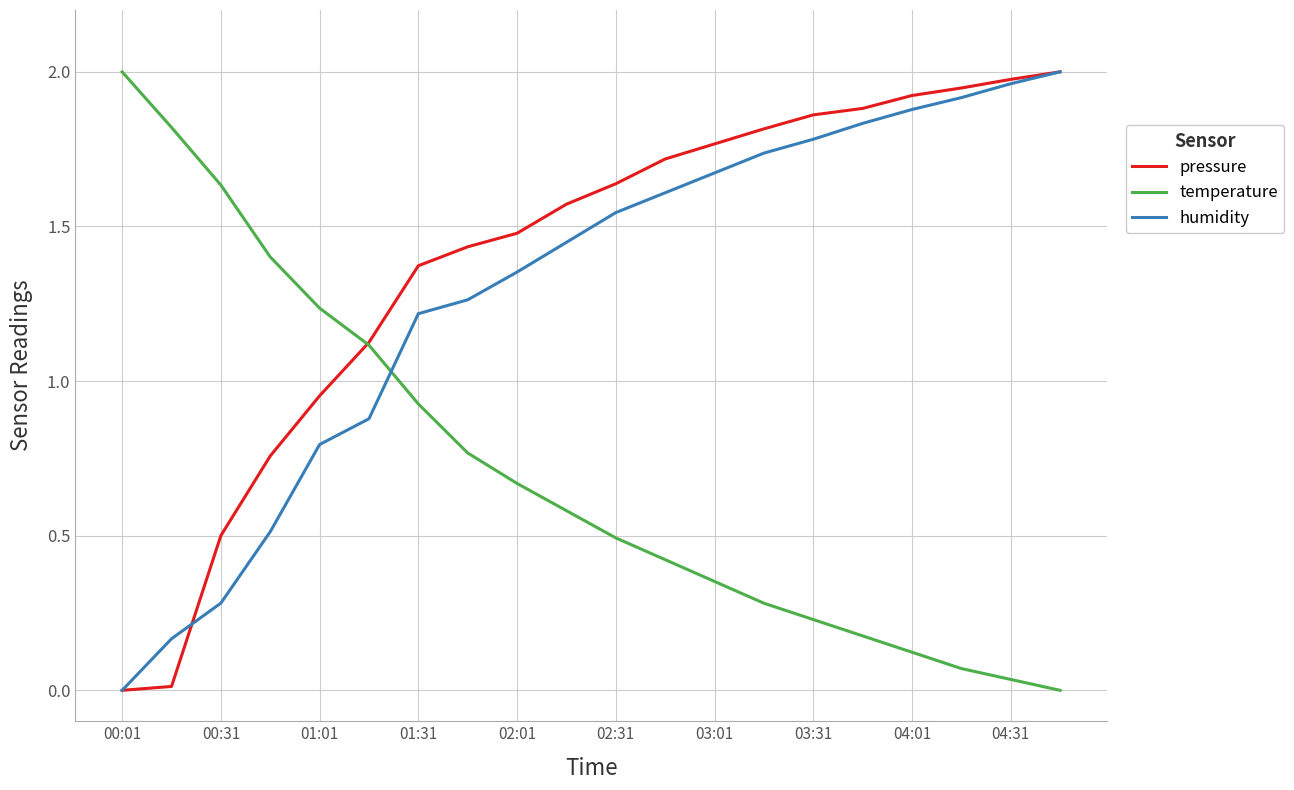

What are all the series names shown in the legend?

pressure, temperature, humidity